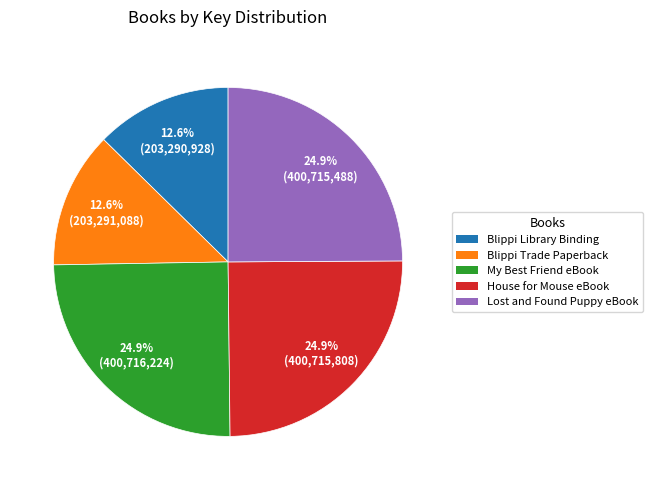

Combined, do Blippi Library Binding and My Best Friend eBook account for over 50%?

No